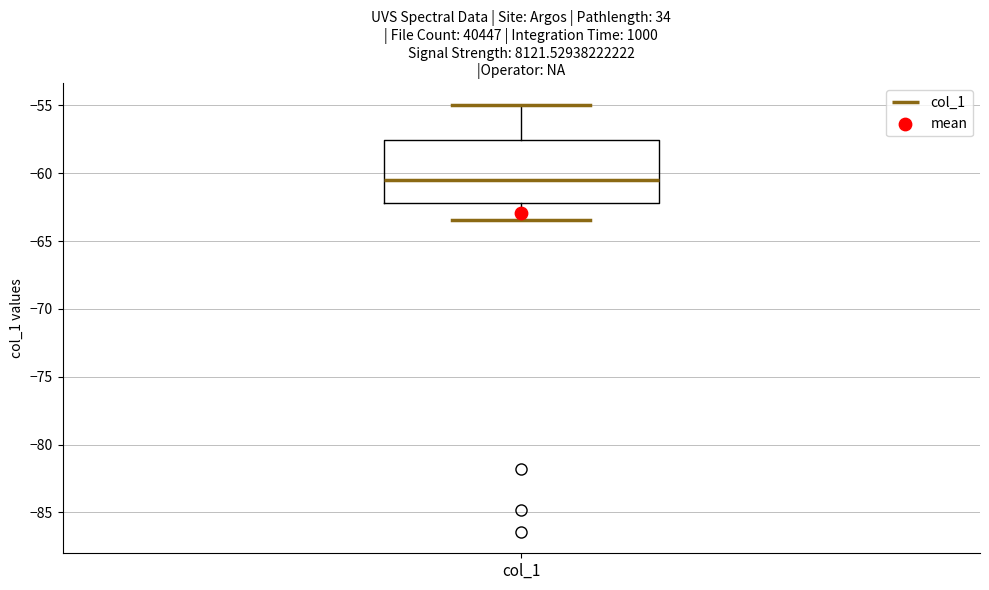

Where does the upper whisker of the box for col_1 end on the y-axis? The values are not printed on the chart, so give them approximately, as read against the axis.

-55.0